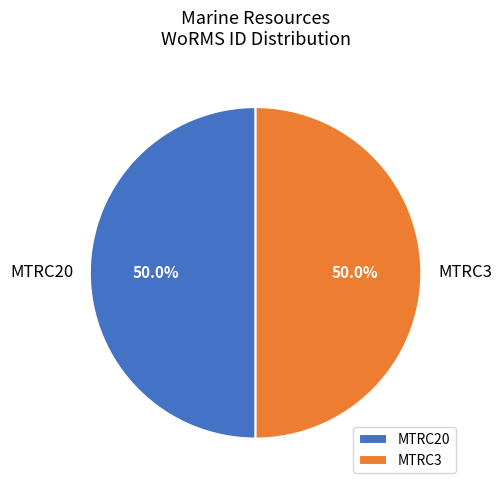

Combined, do MTRC20 and MTRC3 account for over 50%?

Yes